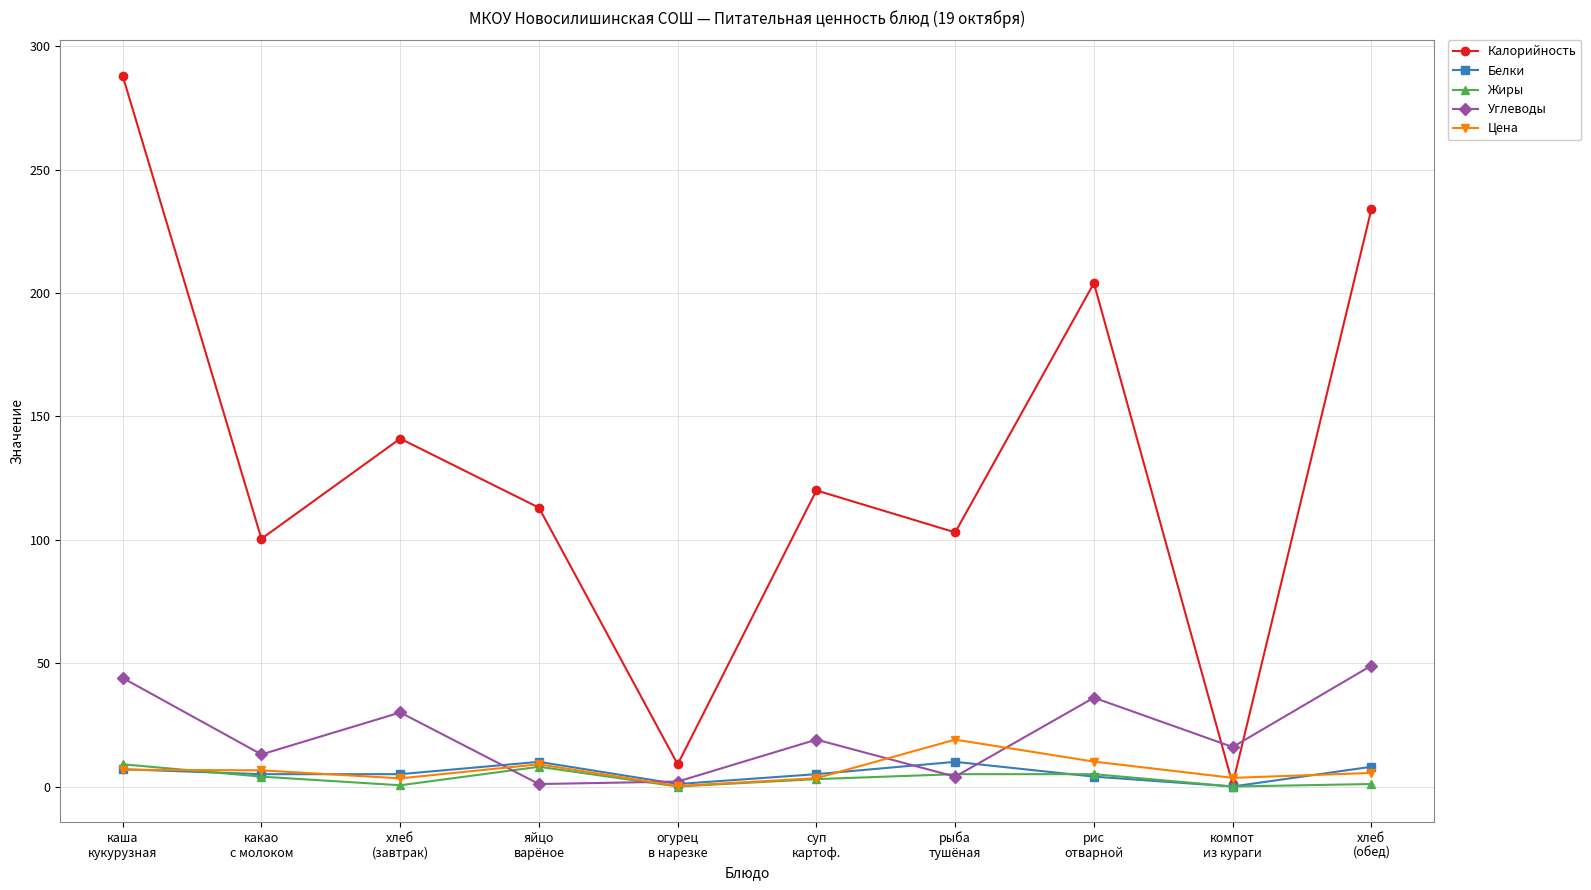

What is the lowest value of the Калорийность series?

1.0